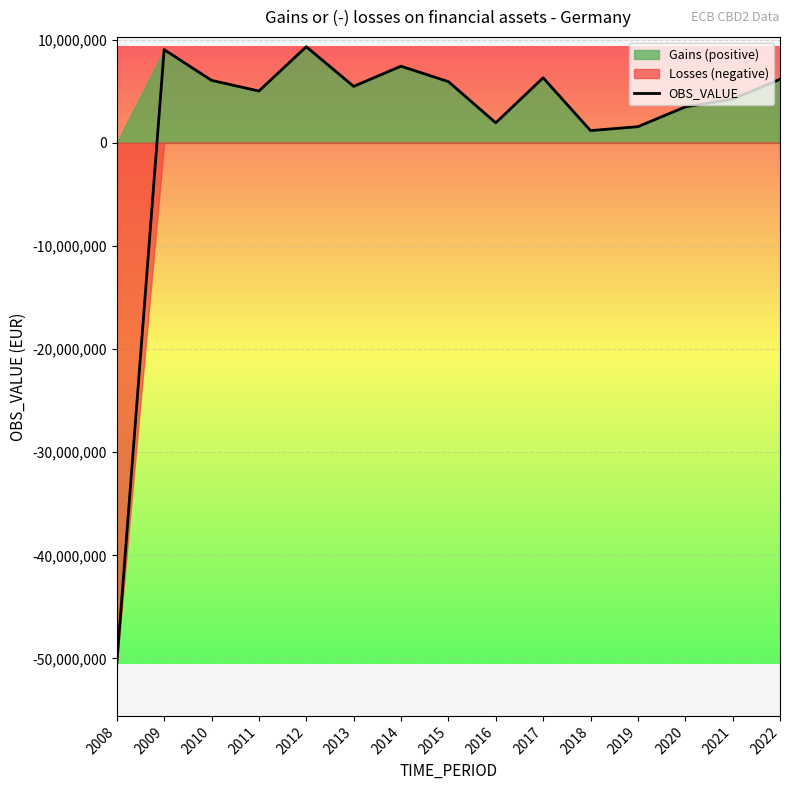

What is the sum of all values?

22527268